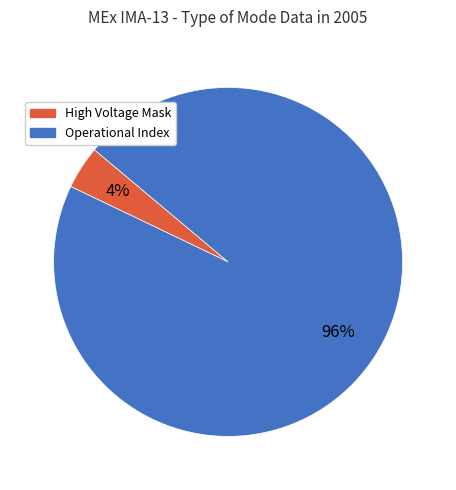

True or false: High Voltage Mask accounts for 4% of the total.

True